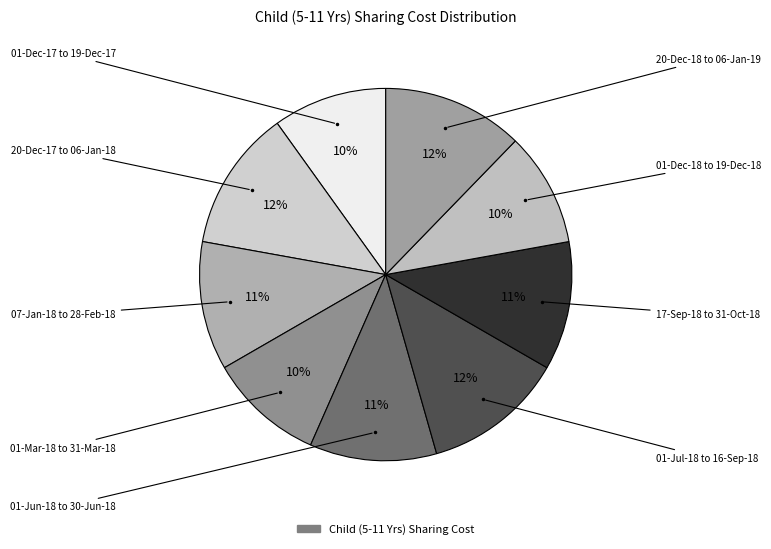

To the nearest percent, what is the average slice percentage?

11%